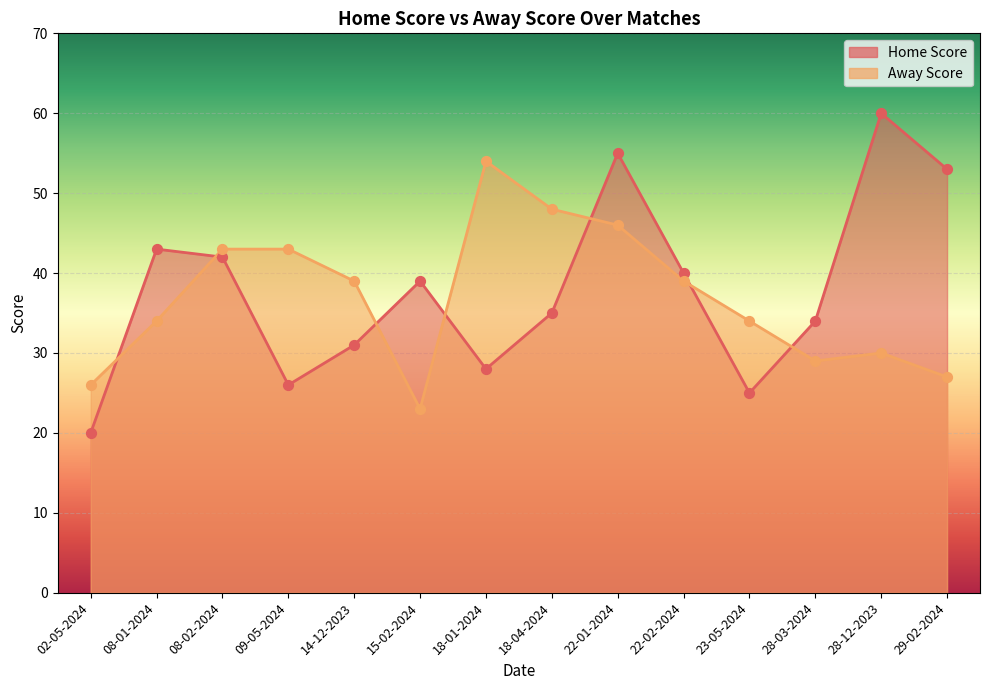

What is the total value across all series at 28-12-2023?

90